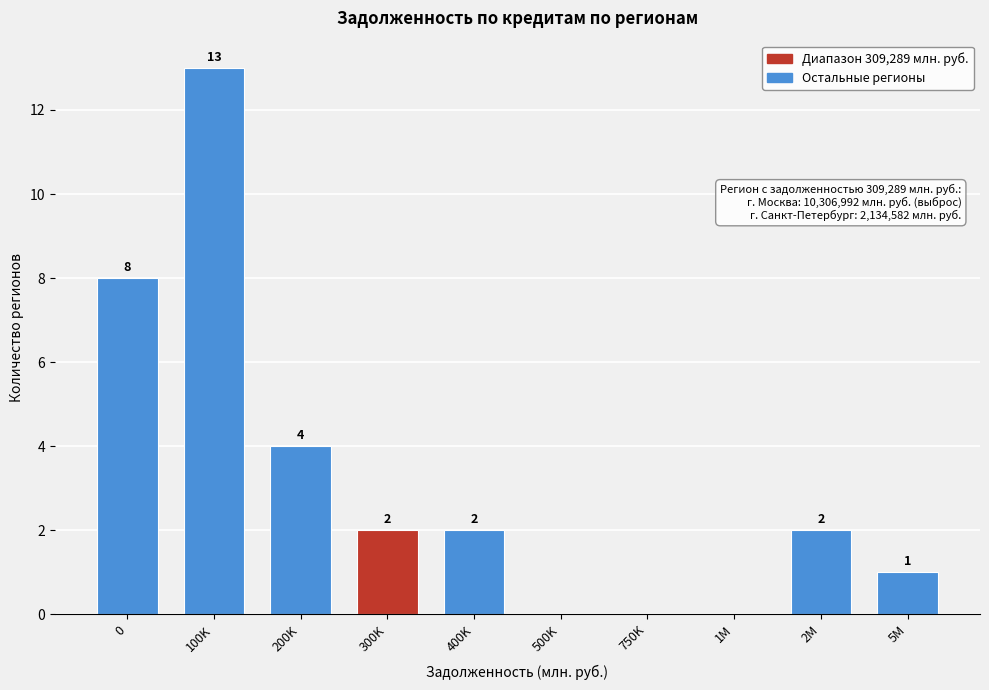

Reading right to left, what are all the values shown in this chart?

5M=1	2M=2	1M=0	750K=0	500K=0	400K=2	300K=2	200K=4	100K=13	0=8